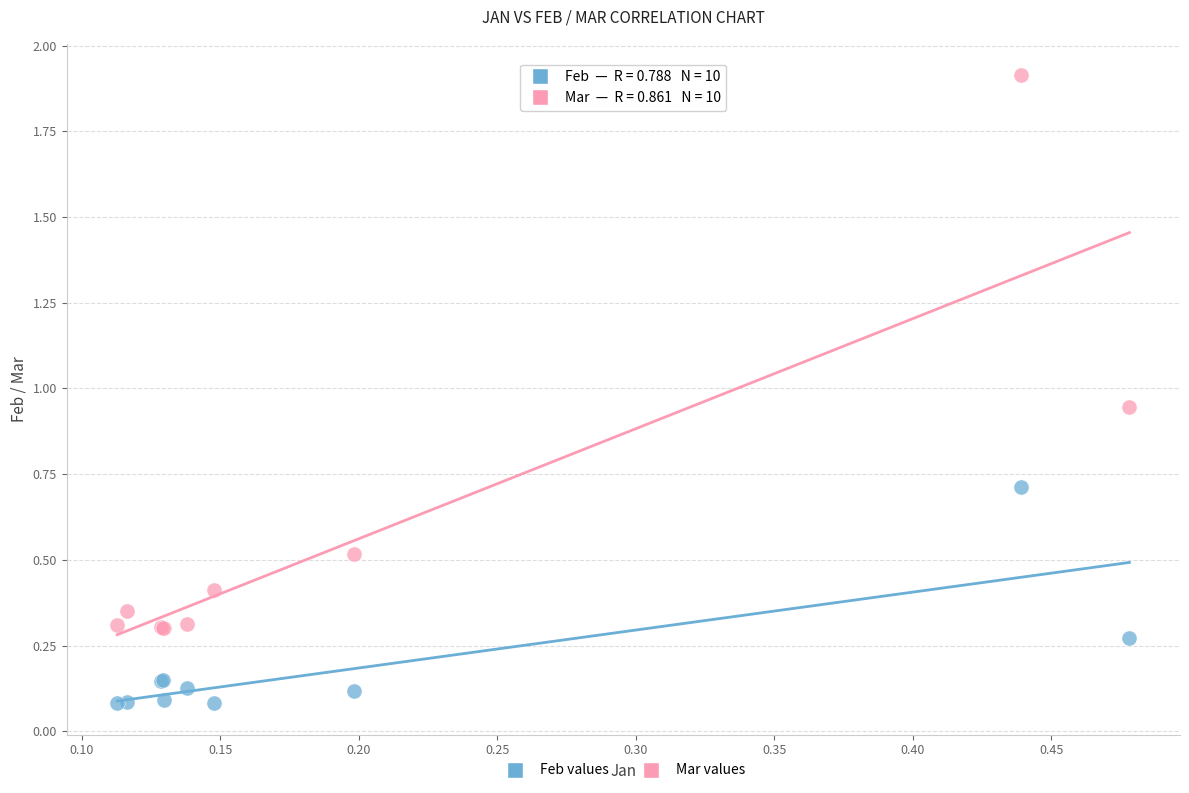

Which series reaches the minimum Y coordinate?

Feb values